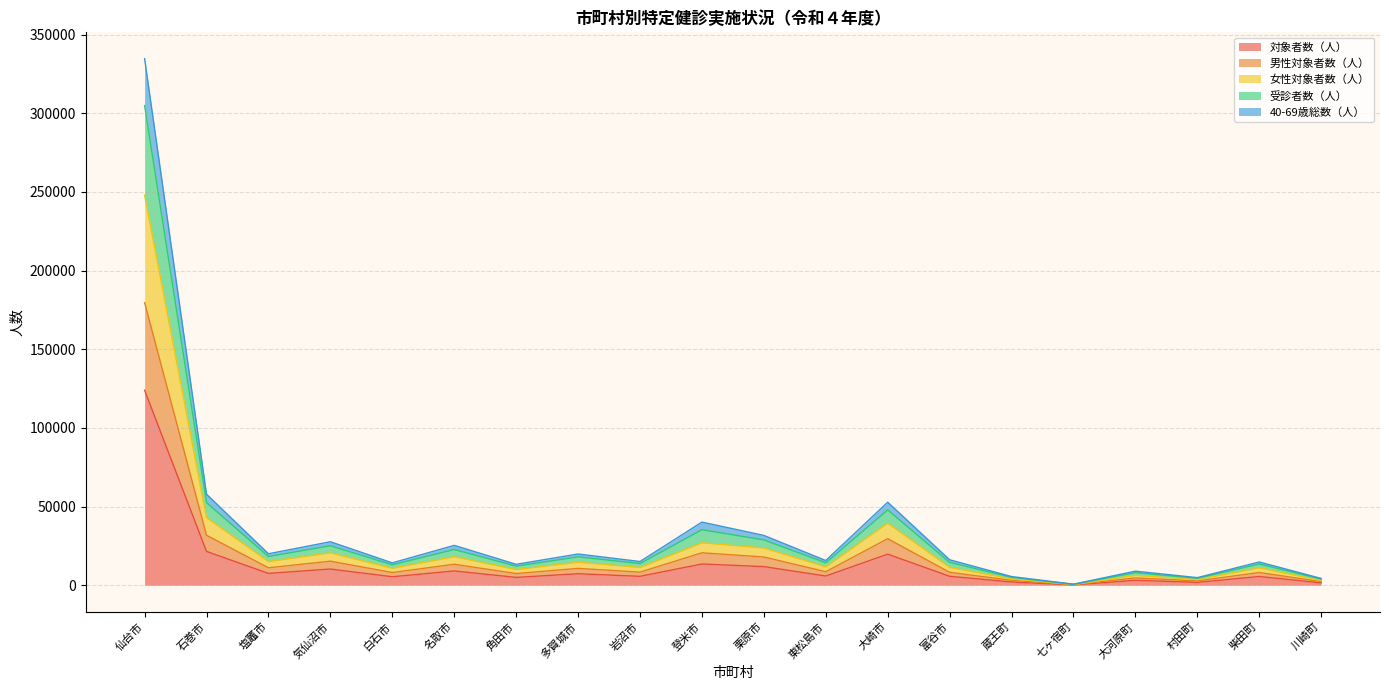

At which category is the sum across all series the highest?

仙台市